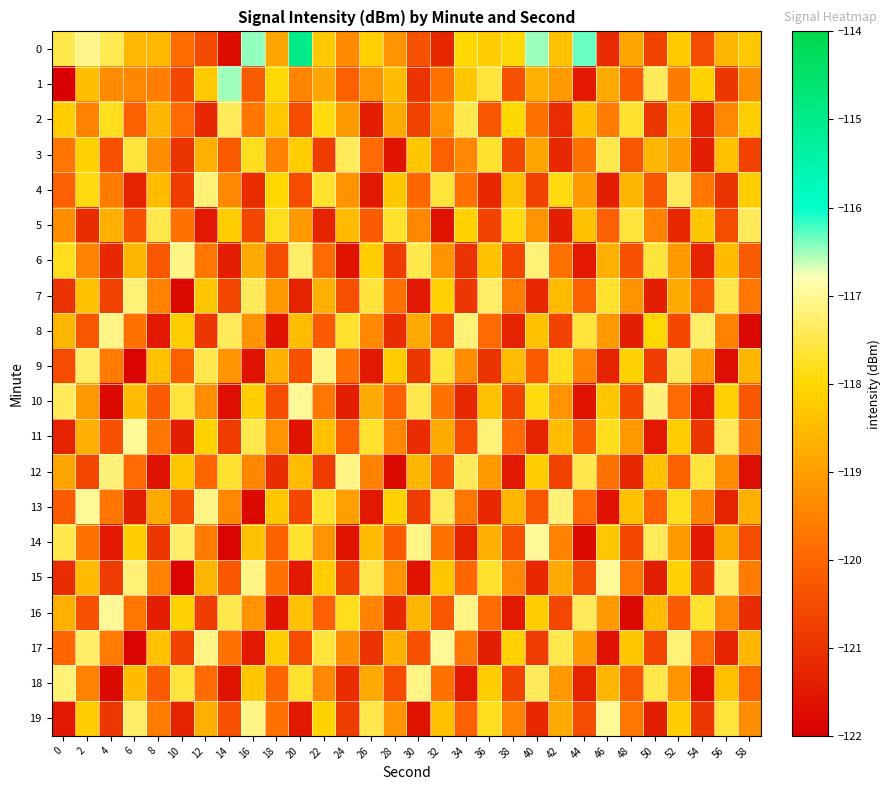

Rank the series by their maximum value, from highest to lowest.

0, 1, 10, 11, 13, 14, 15, 16, 17, 19, 6, 8, 9, 12, 18, 4, 7, 2, 3, 5